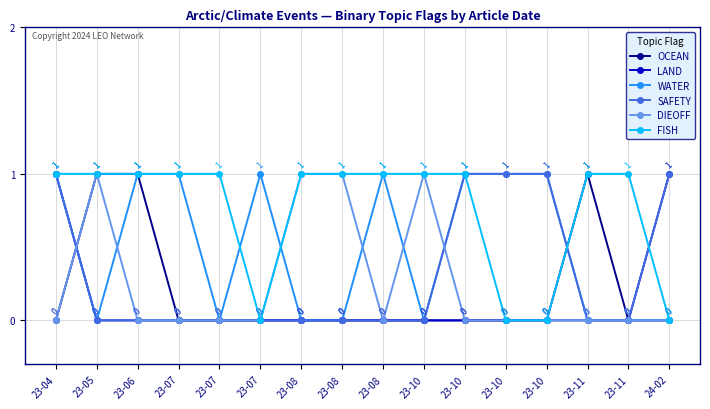

Does the chart have visible grid lines?

Yes